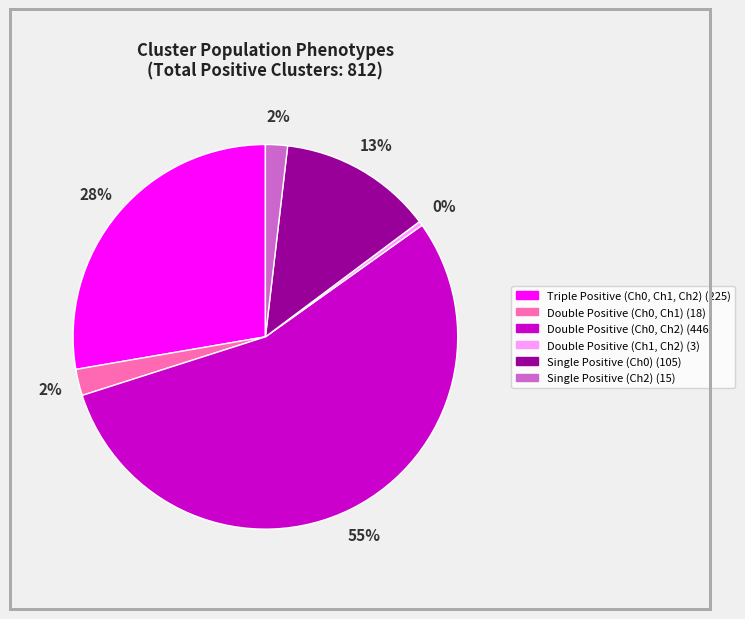

To the nearest percent, what is the average slice percentage?

17%